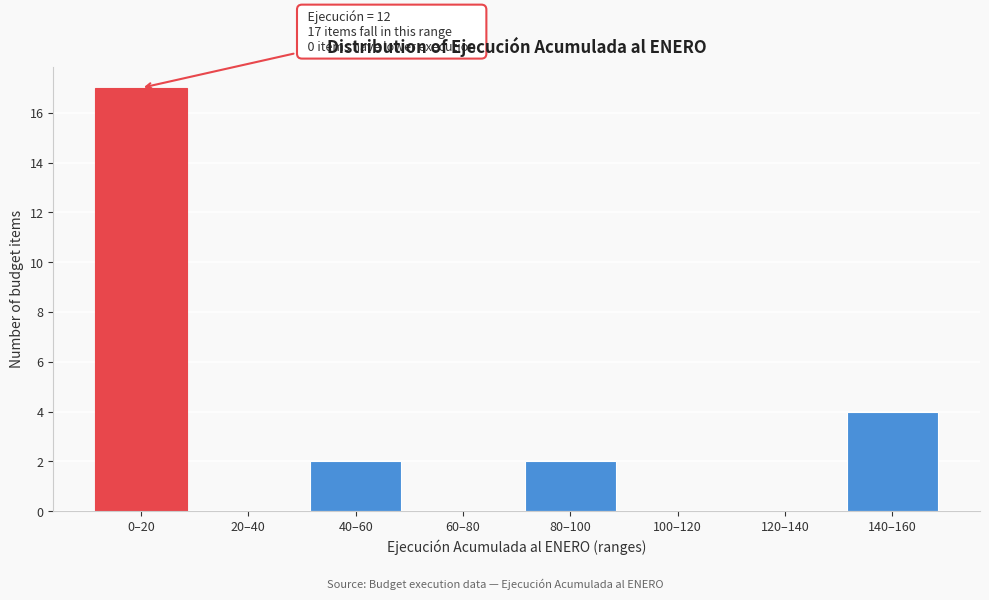

Reading left to right, what are all the values shown in this chart?

0–20=17	20–40=0	40–60=2	60–80=0	80–100=2	100–120=0	120–140=0	140–160=4